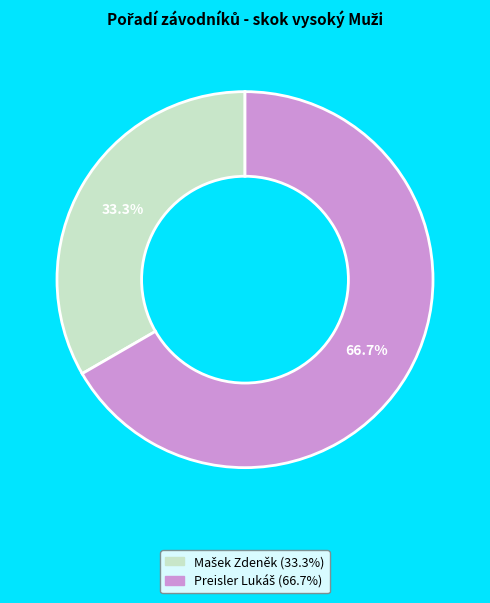

Is there a majority slice in this chart?

Yes